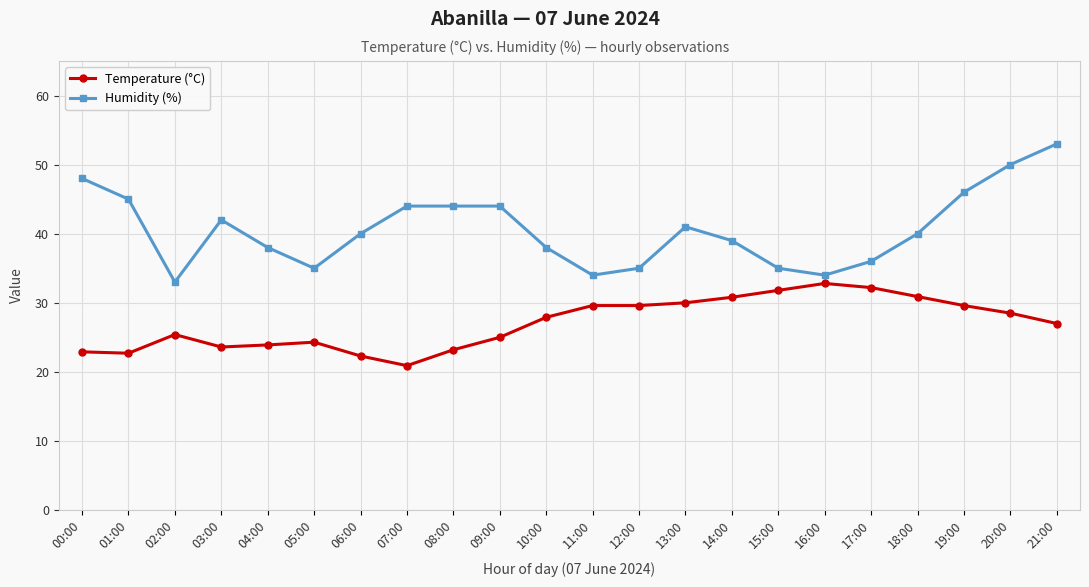

Where is the first local maximum for Humidity (%)?

03:00